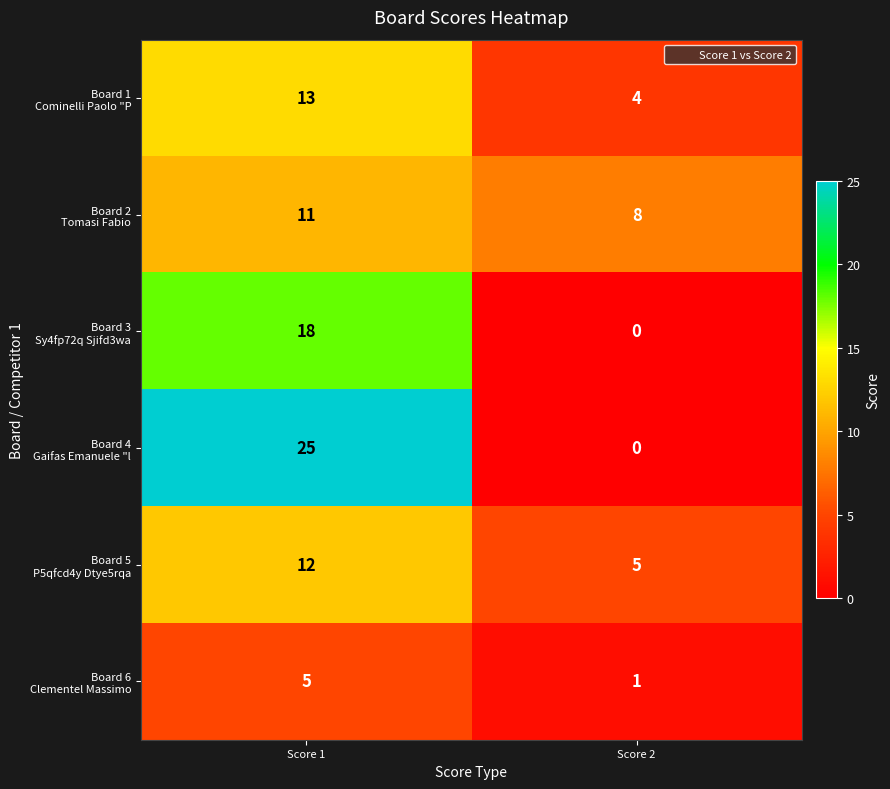

Which label corresponds to the largest value in the chart?

Score 1